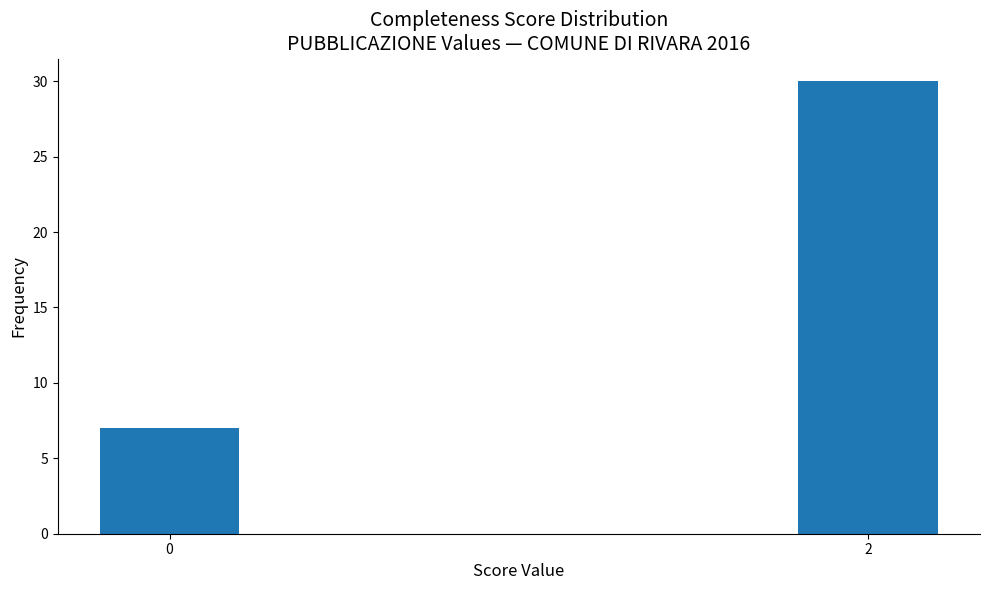

Reading left to right, what are all the values shown in this chart?

7	30